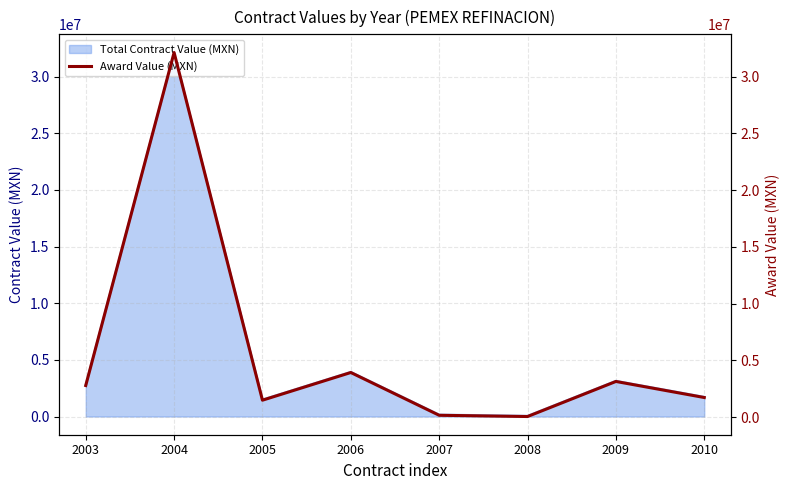

Which category has the highest value across all series?

2004